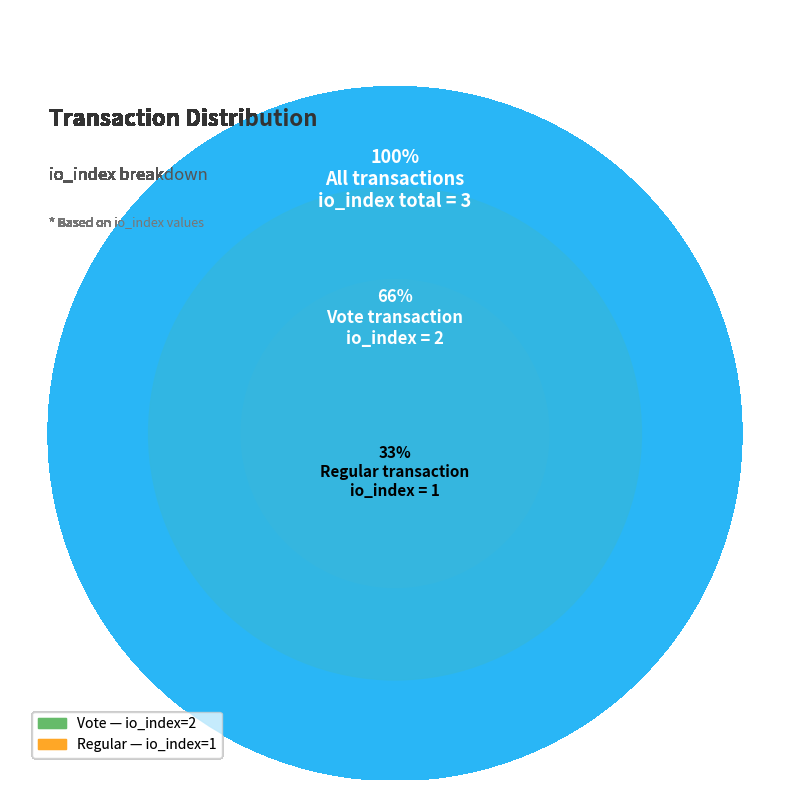

What is the ratio of the value at Vote (io_index=2) to the value at Regular (io_index=1)?

2.0